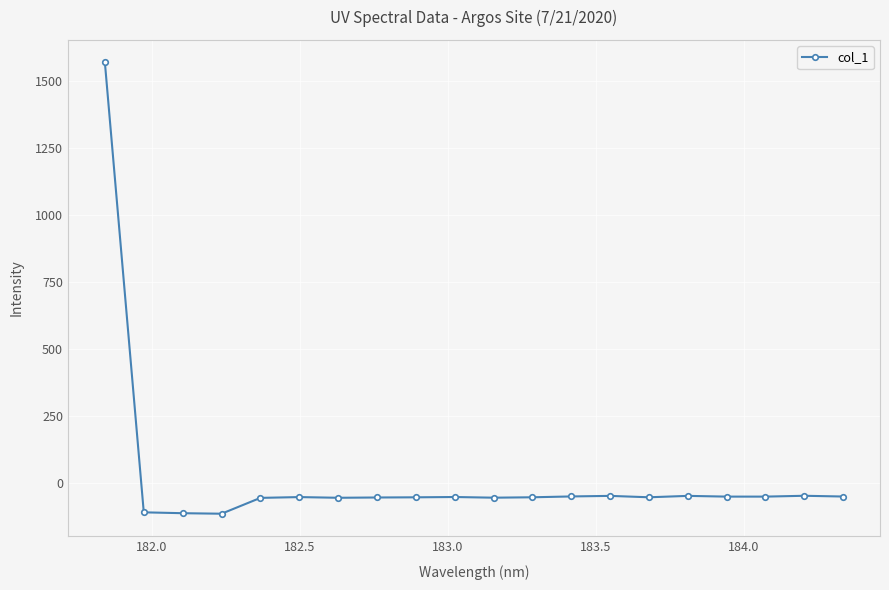

What is the value of the 15th point from the left?

-55.2